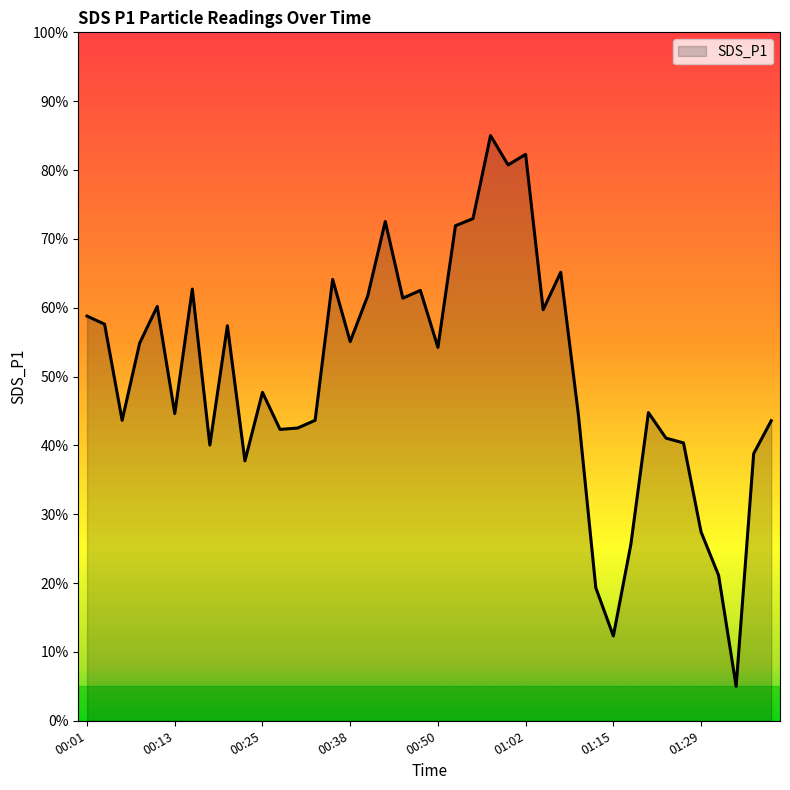

What is the greatest value displayed?

85.0